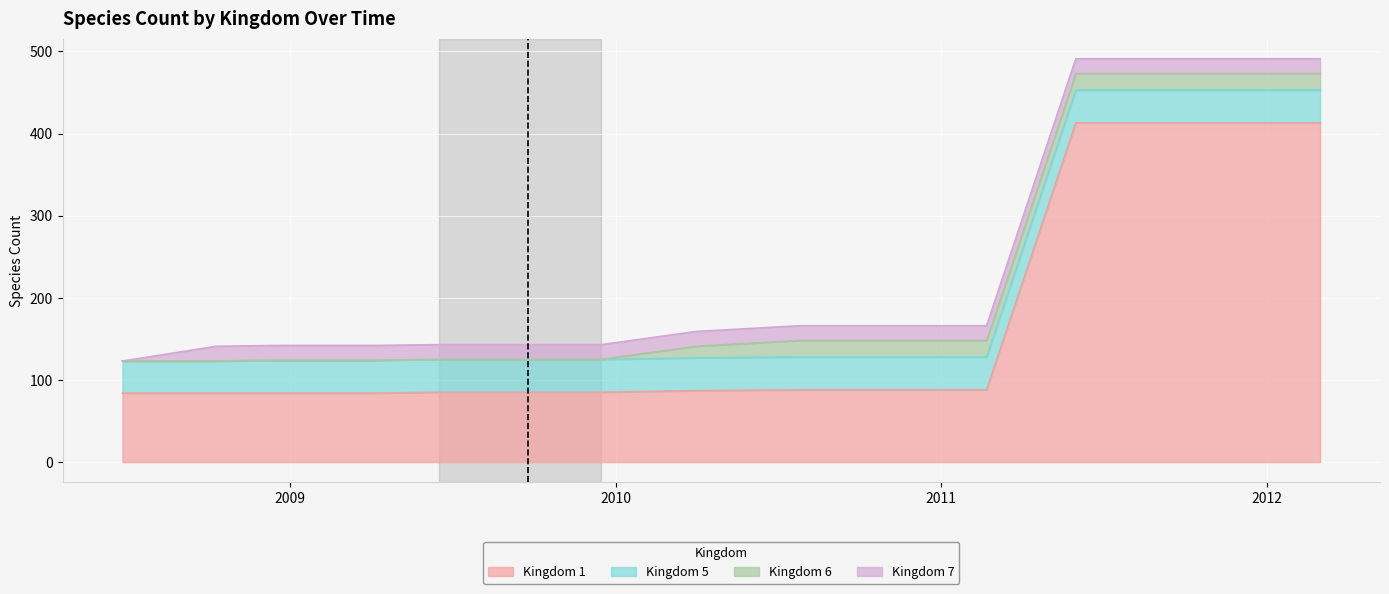

Reading left to right, list all the values displayed in this chart.

Kingdom 1: 2008-06-27=84	2008-10-10=84	2008-12-17=84	2009-04-06=84	2009-06-17=85	2009-09-25=85	2009-12-16=85	2010-04-01=87	2010-07-26=88	2010-11-17=88	2011-02-21=88	2011-06-01=413	2011-09-01=413	2011-12-01=413	2012-03-01=413
Kingdom 5: 2008-06-27=39	2008-10-10=39	2008-12-17=40	2009-04-06=40	2009-06-17=40	2009-09-25=40	2009-12-16=40	2010-04-01=40	2010-07-26=40	2010-11-17=40	2011-02-21=40	2011-06-01=40	2011-09-01=40	2011-12-01=40	2012-03-01=40
Kingdom 6: 2008-06-27=0	2008-10-10=0	2008-12-17=0	2009-04-06=0	2009-06-17=0	2009-09-25=0	2009-12-16=0	2010-04-01=14	2010-07-26=20	2010-11-17=20	2011-02-21=20	2011-06-01=20	2011-09-01=20	2011-12-01=20	2012-03-01=20
Kingdom 7: 2008-06-27=0	2008-10-10=18	2008-12-17=18	2009-04-06=18	2009-06-17=18	2009-09-25=18	2009-12-16=18	2010-04-01=18	2010-07-26=18	2010-11-17=18	2011-02-21=18	2011-06-01=18	2011-09-01=18	2011-12-01=18	2012-03-01=18